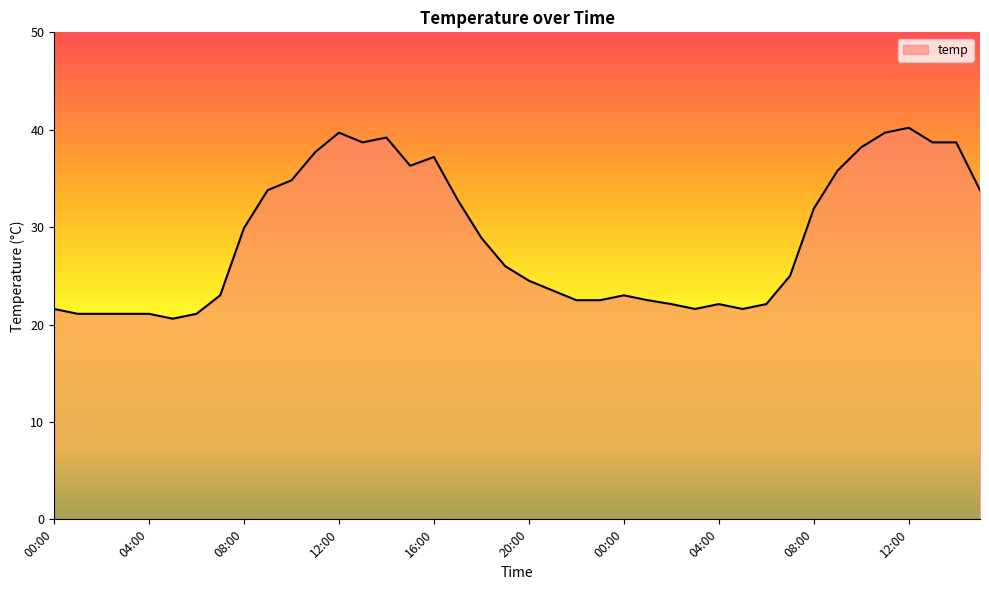

What is the difference between the maximum and minimum values?

19.6